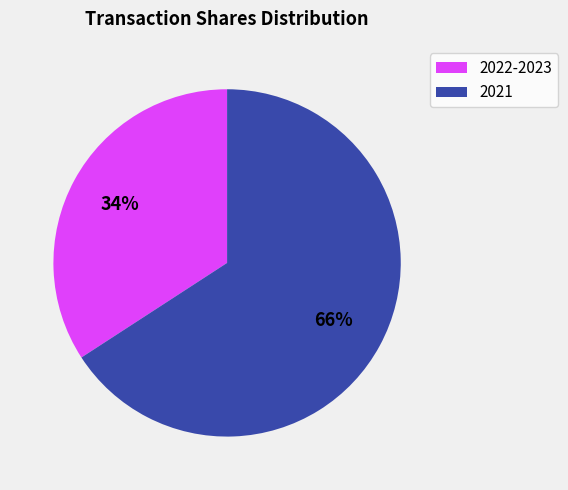

Combined, do 2021 and 2022-2023 account for over 50%?

Yes